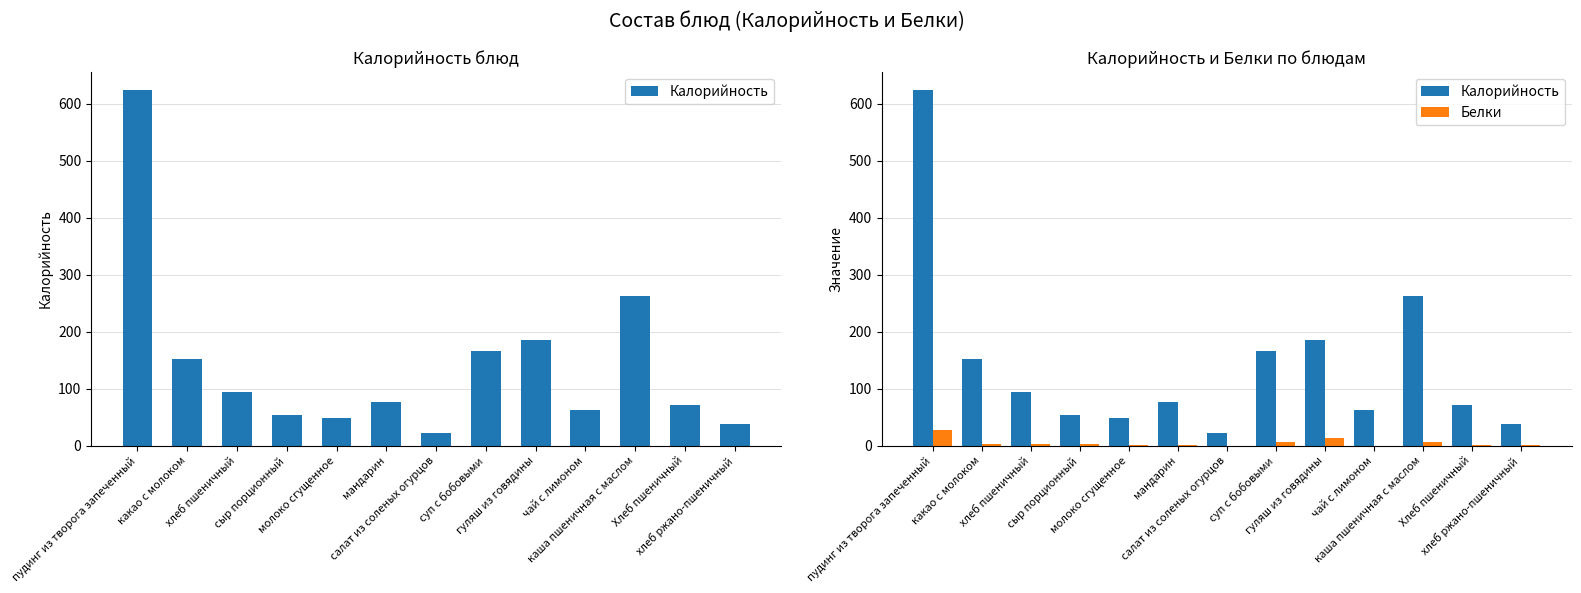

The Калорийность series shows 263 at каша пшеничная с маслом. True or false?

True